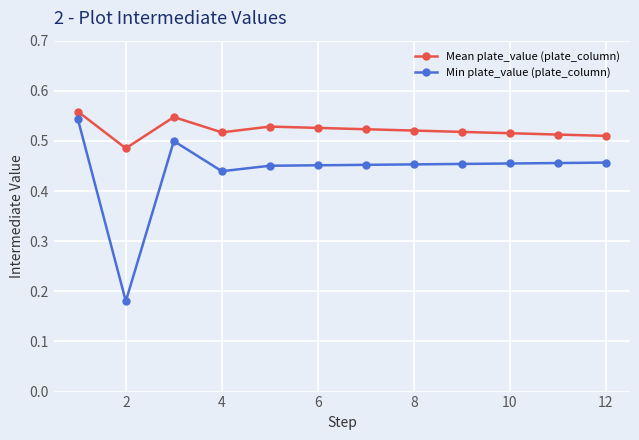

How many Min plate_value (plate_column) values are between 0 and 1?

12